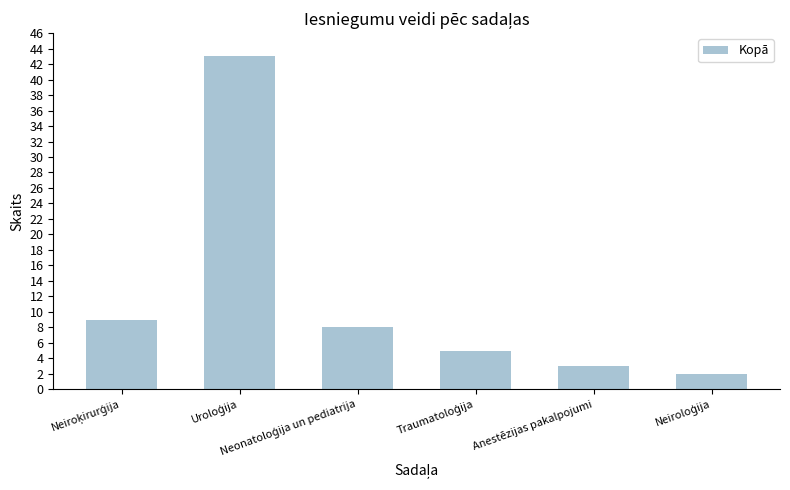

What is the maximum value shown in the chart?

43